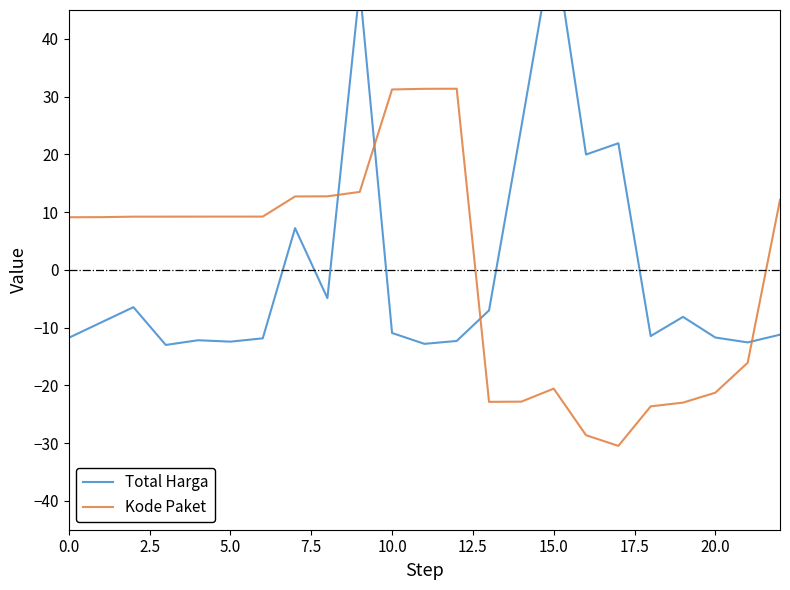

What is the maximum value shown in the chart?

57.1